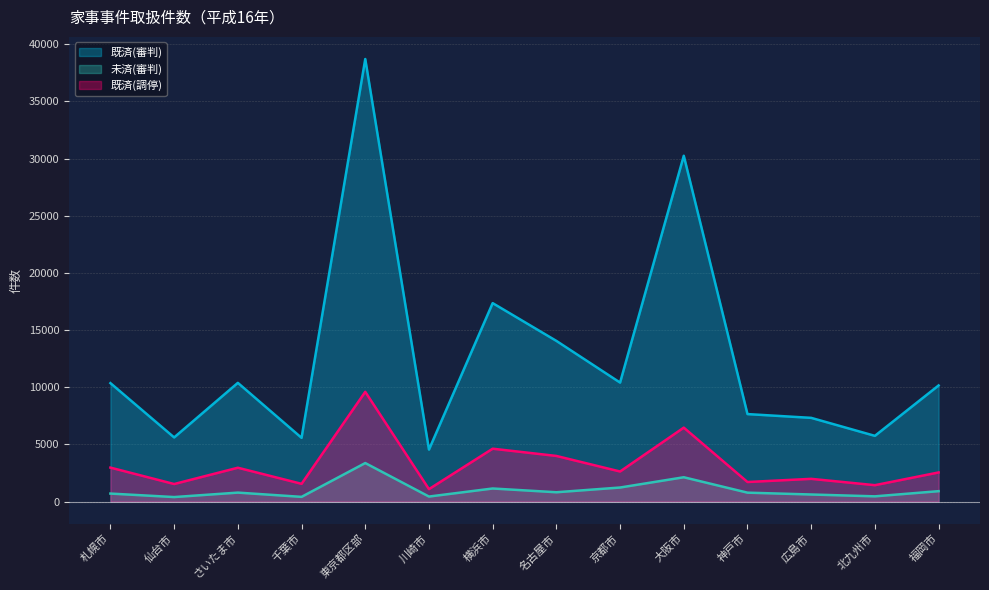

Which series has the largest range (max minus min)?

既済(審判)